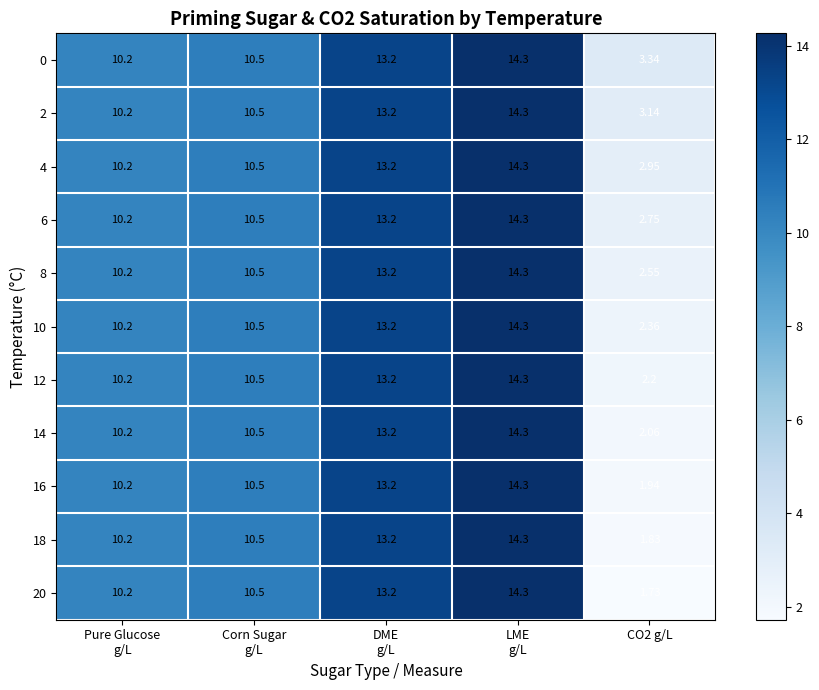

How many data points in 6 are less than 10?

1